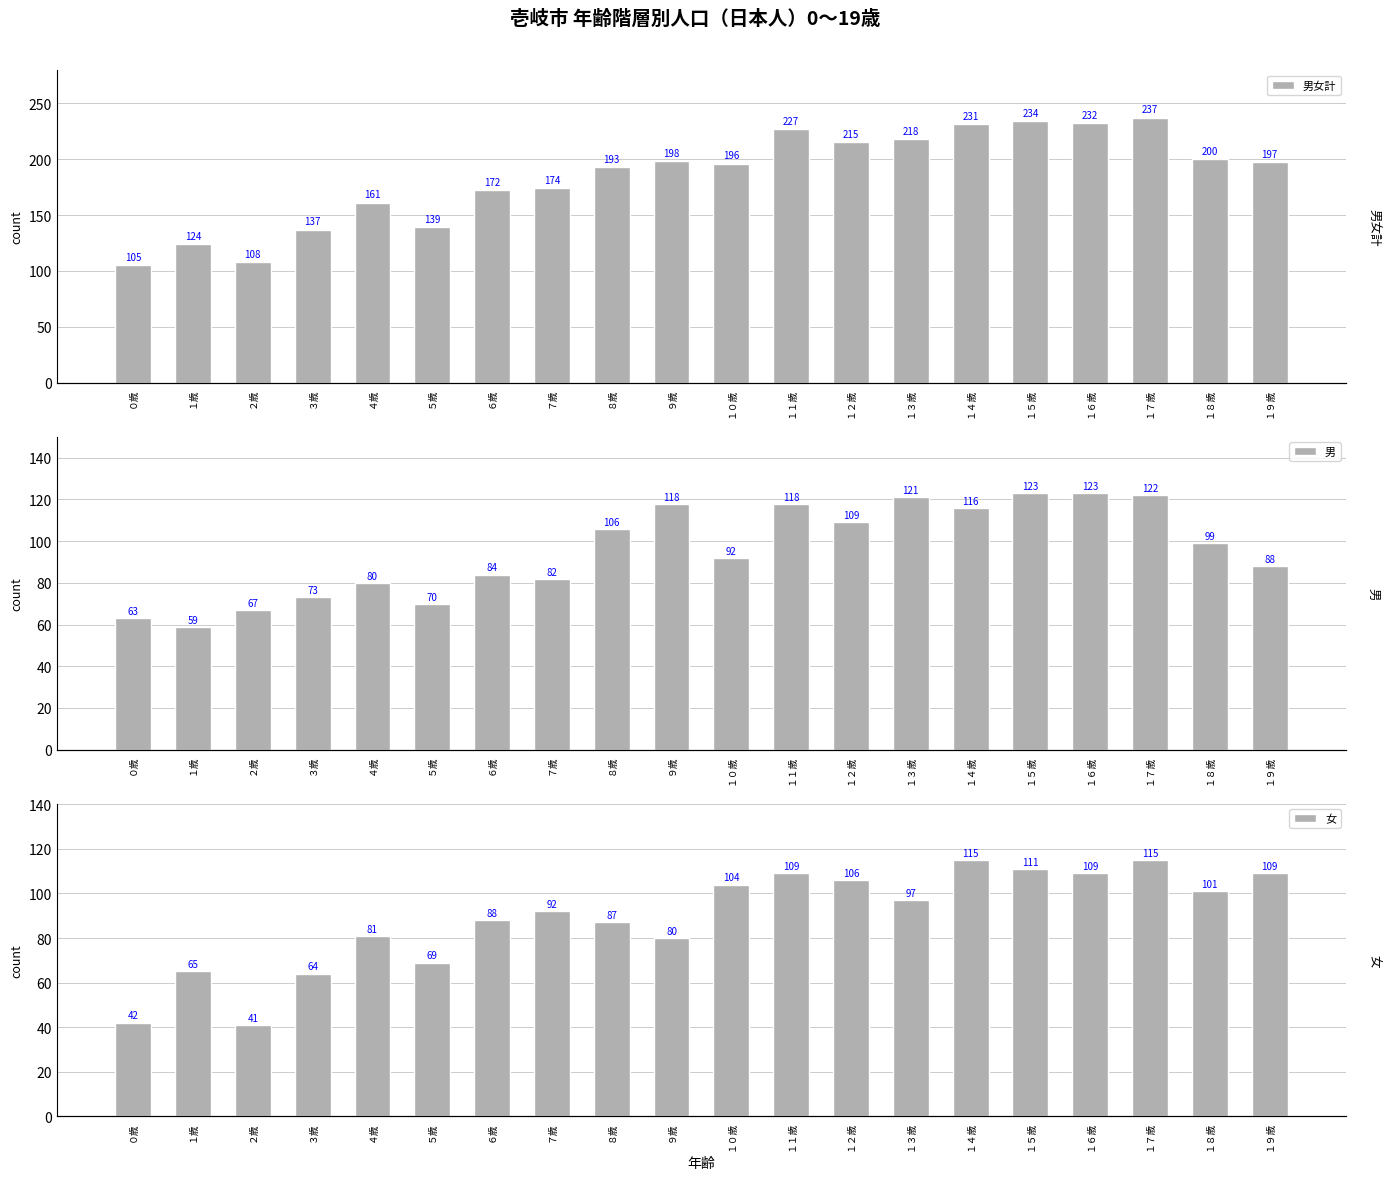

How many values in the 男 series exceed 99?

9